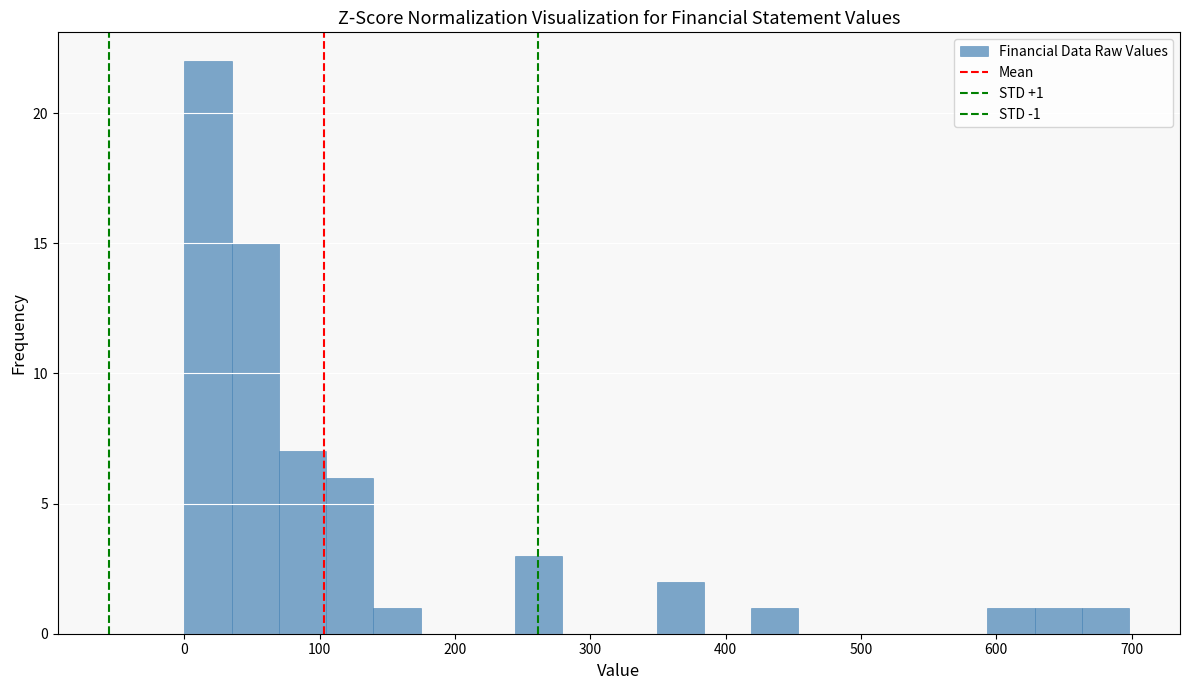

Read against the x-axis, roughly where is the centre of the tallest bar?

20